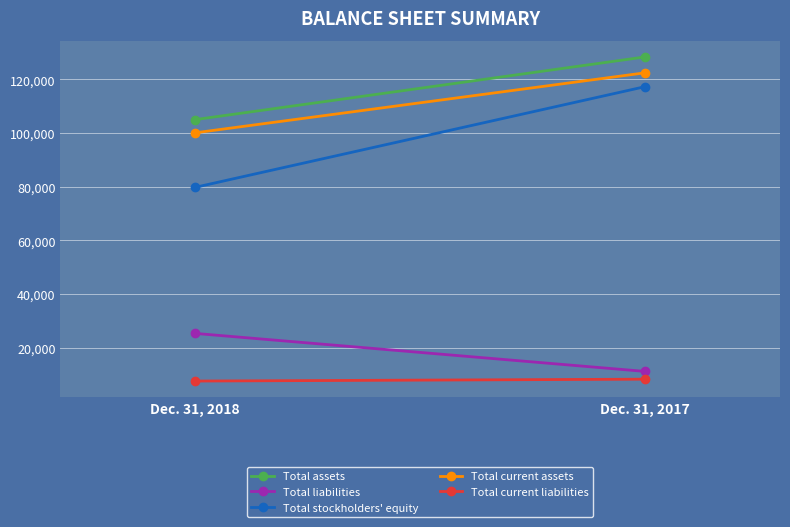

How many lines are shown in the chart?

5